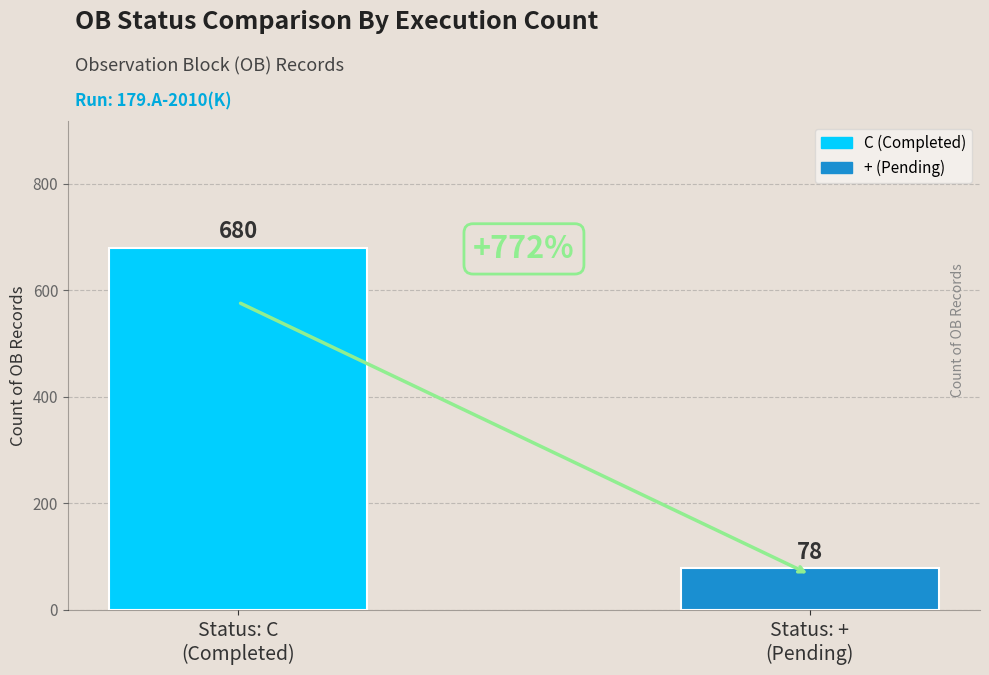

What is the difference between the values at Status: +
(Pending) and Status: C
(Completed)?

602